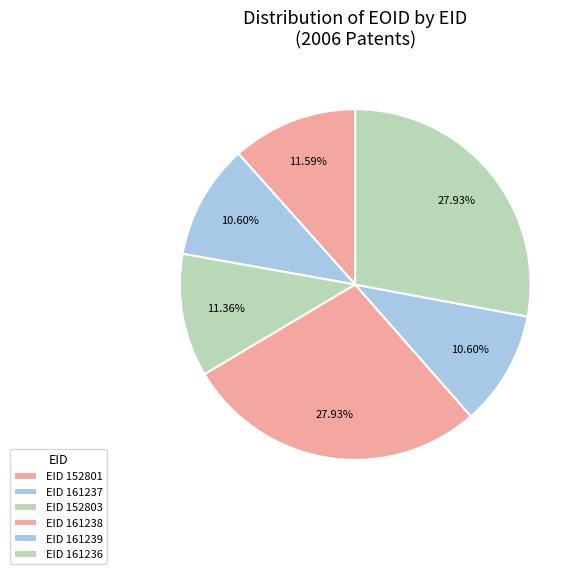

How many segments does this pie chart have?

6